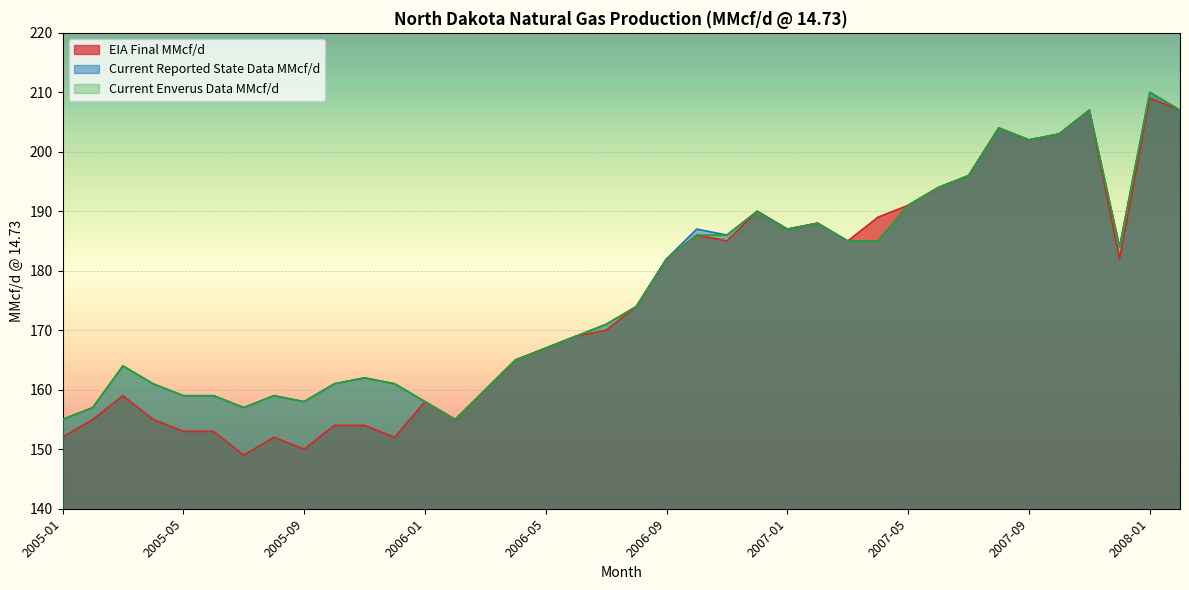

True or false: Current Enverus Data MMcf/d and EIA Final MMcf/d intersect in this chart.

False